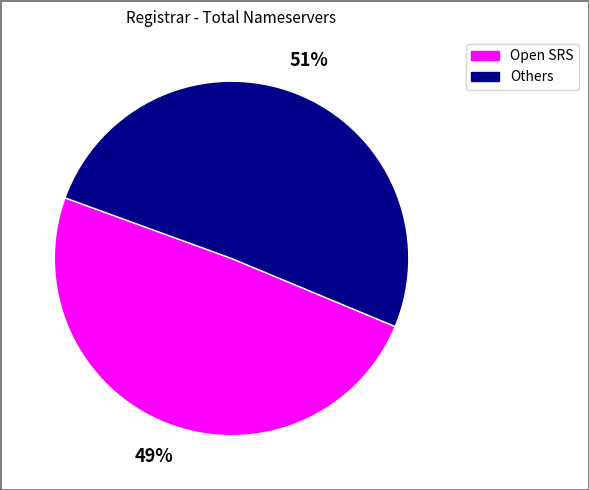

How many segments does this pie chart have?

2